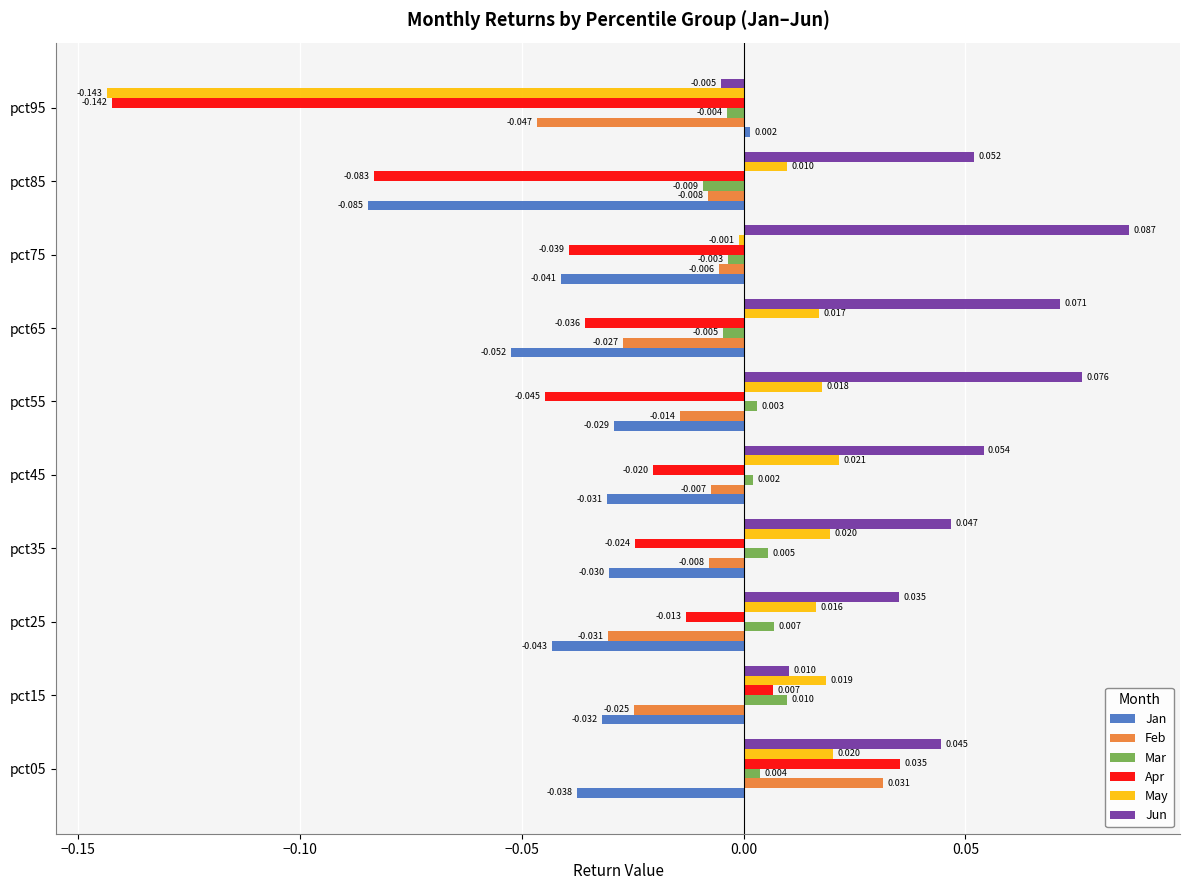

Which series changed the most between pct05 and pct95?

Apr